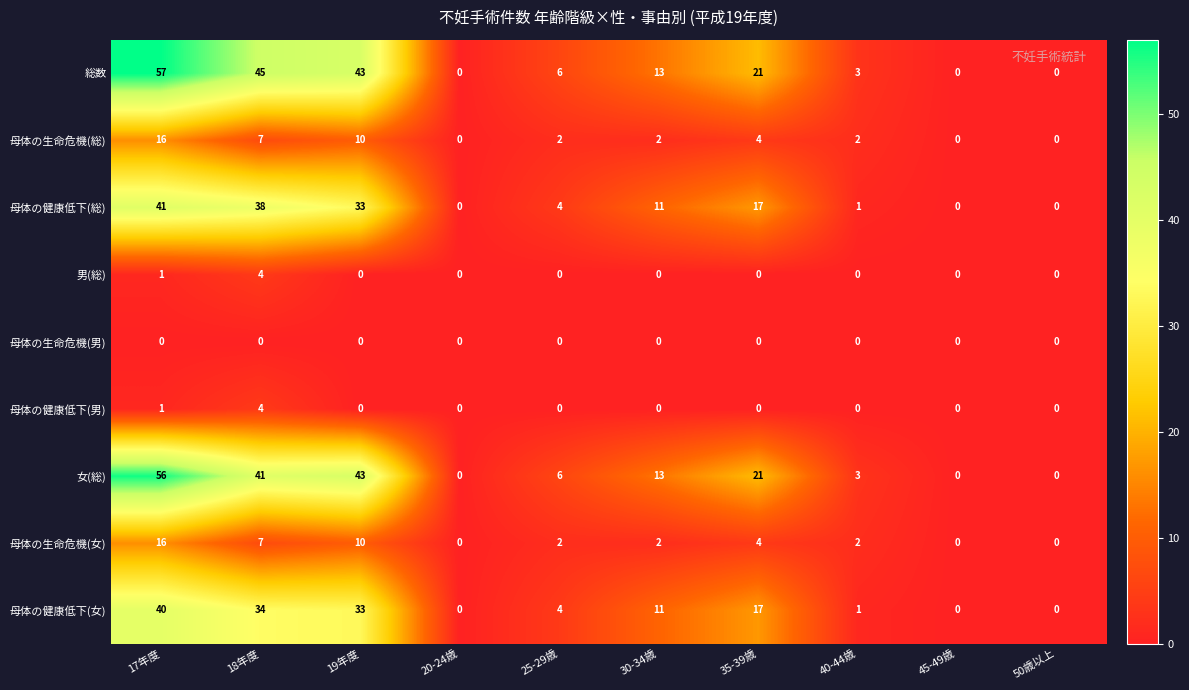

At which label is 母体の健康低下(男) closest to 2?

17年度